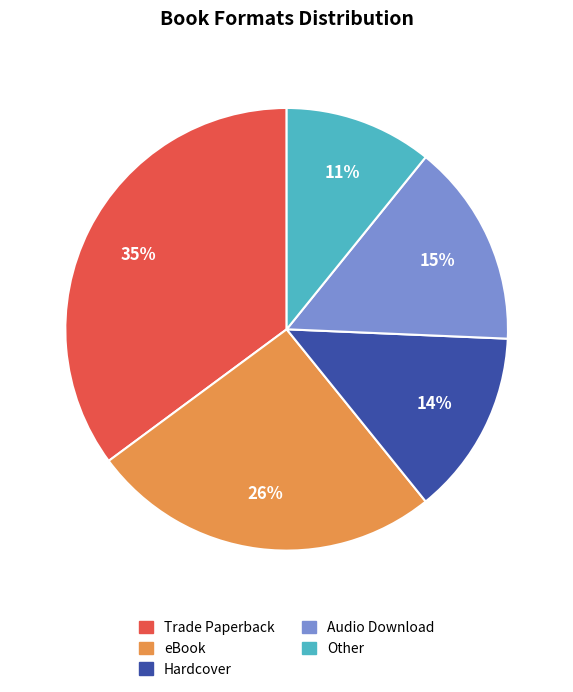

Approximately how many times larger is the value at Audio Download compared to Hardcover?

1.1